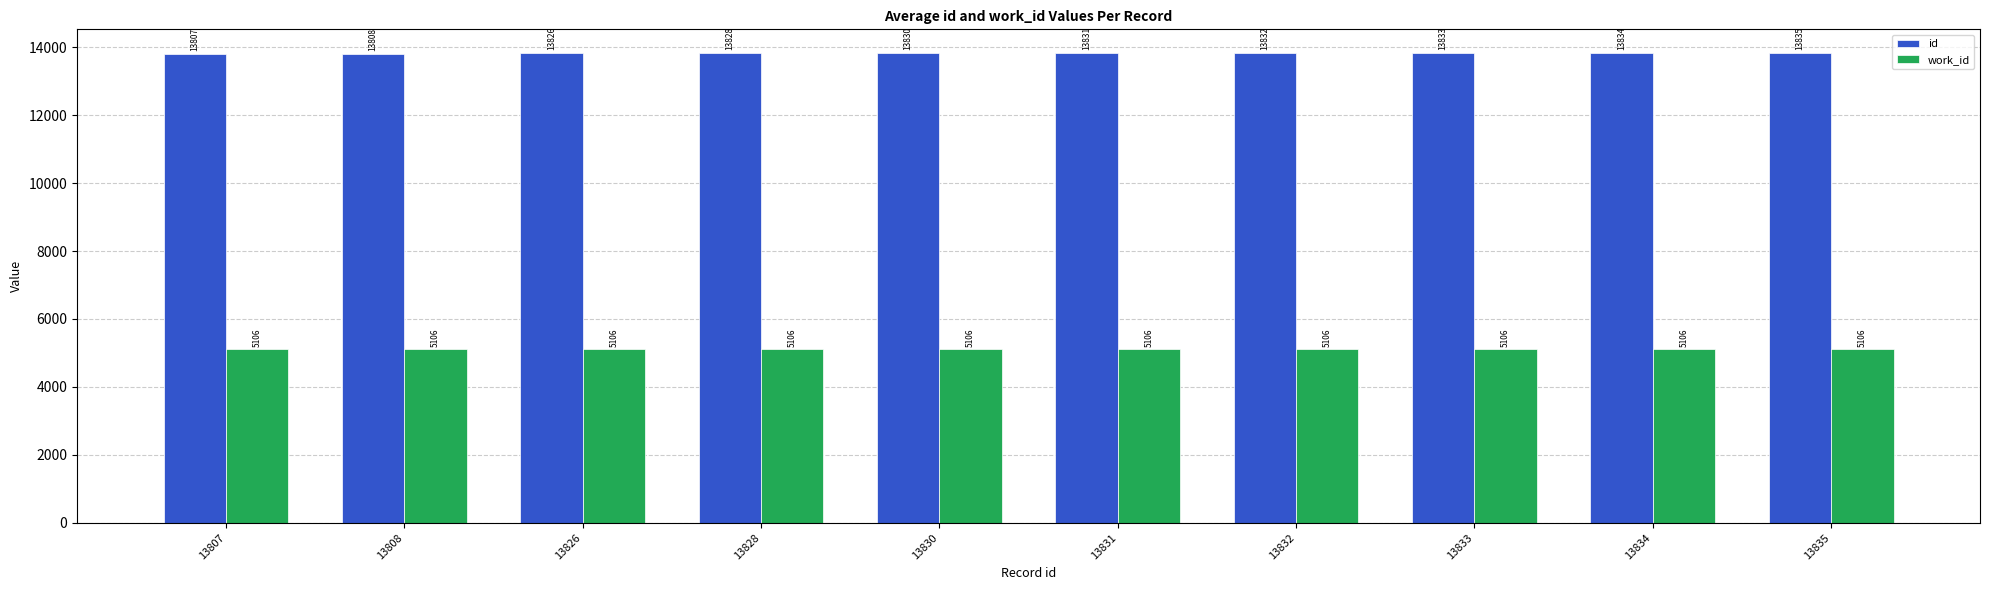

Reading left to right, extract all data points from this chart.

id: 13807=13807	13808=13808	13826=13826	13828=13828	13830=13830	13831=13831	13832=13832	13833=13833	13834=13834	13835=13835
work_id: 13807=5106	13808=5106	13826=5106	13828=5106	13830=5106	13831=5106	13832=5106	13833=5106	13834=5106	13835=5106